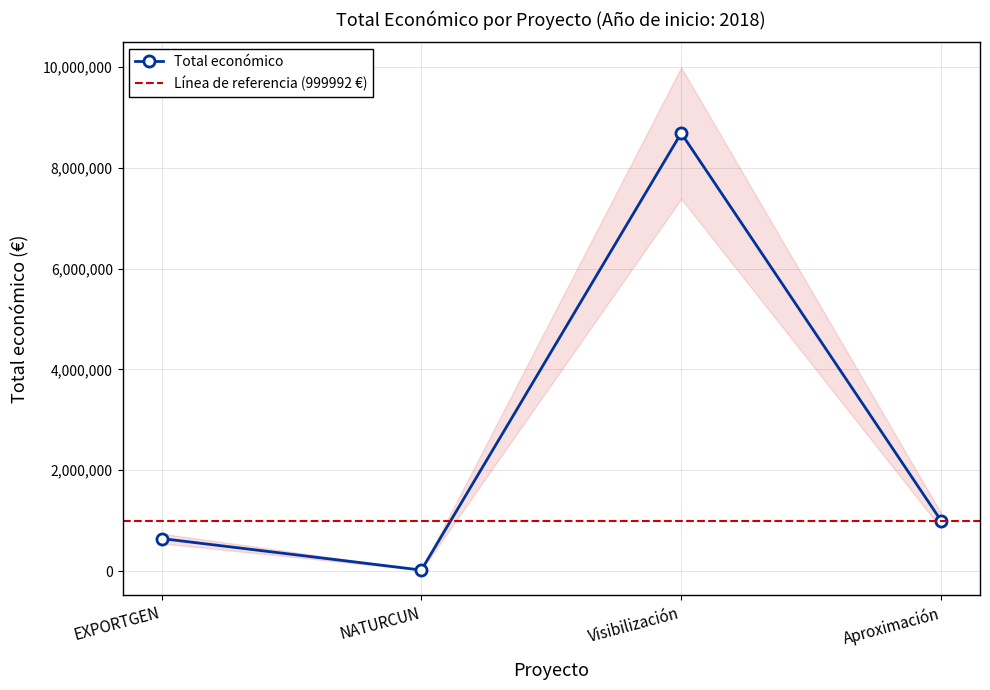

Count the number of values greater than 999992.

1